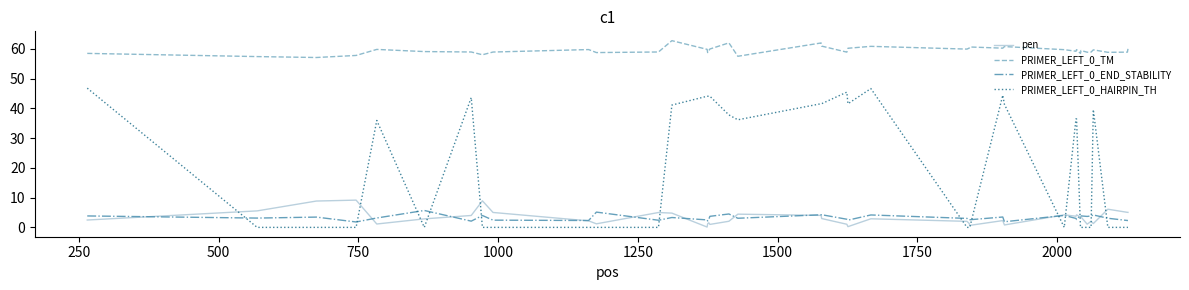

What is the highest value of the PRIMER_LEFT_0_HAIRPIN_TH series?

46.8